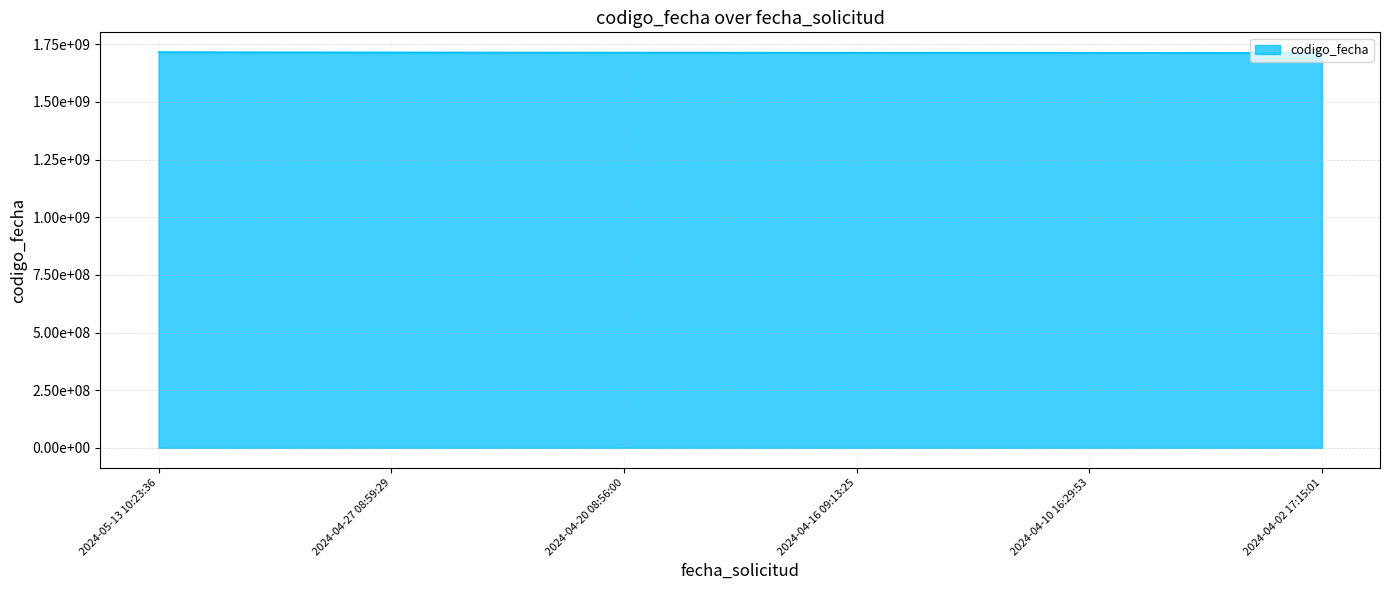

What is the minimum value shown in the chart?

1712593117